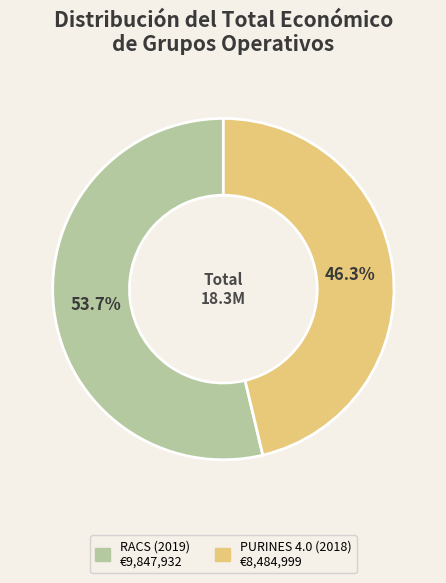

How much of the chart is everything except RACS (2019)?

46.3%